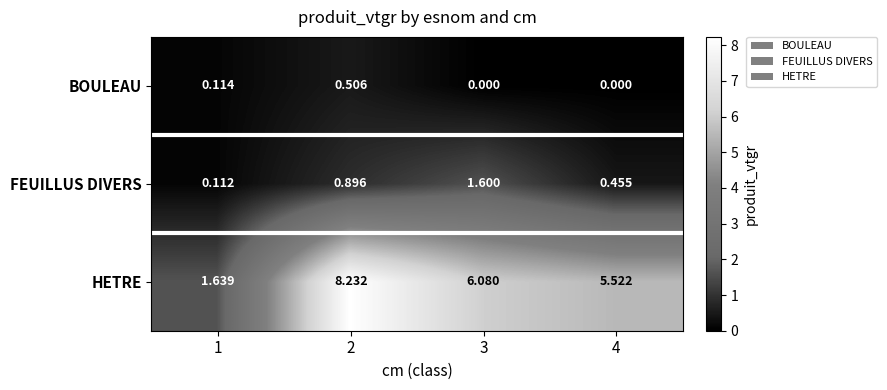

Is the value of FEUILLUS DIVERS at 2 greater than the value of HETRE at 2?

No